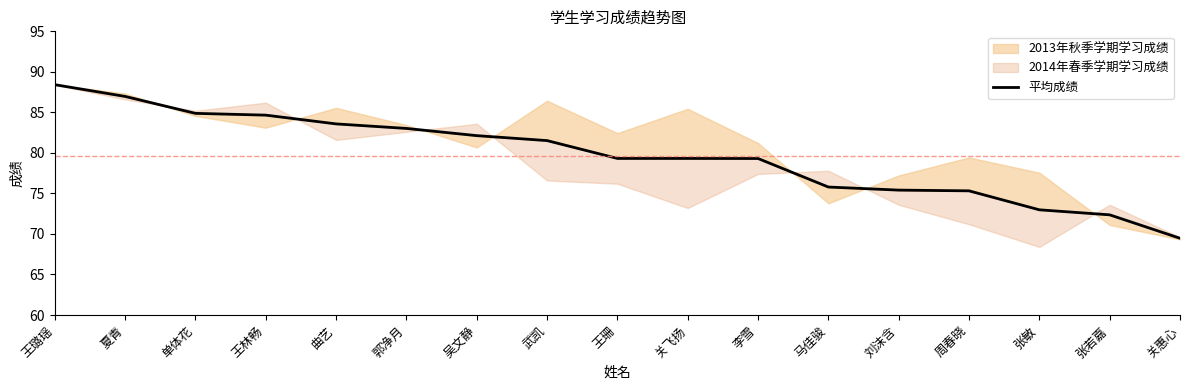

What is the sum of all values?

1354.5